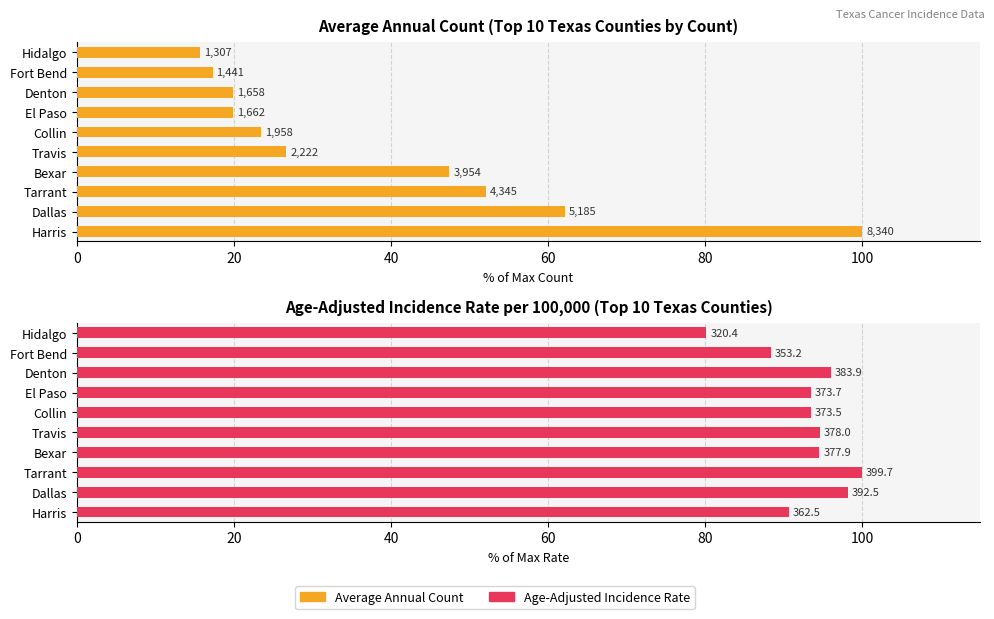

How many data points in Average Annual Count are above 26?

5